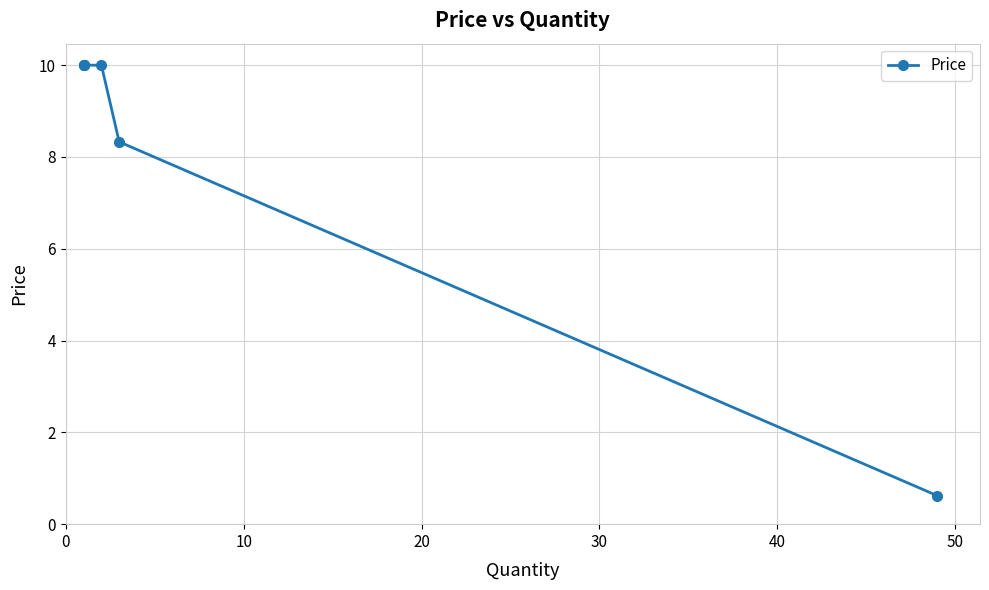

What is the minimum value shown in the chart?

0.6